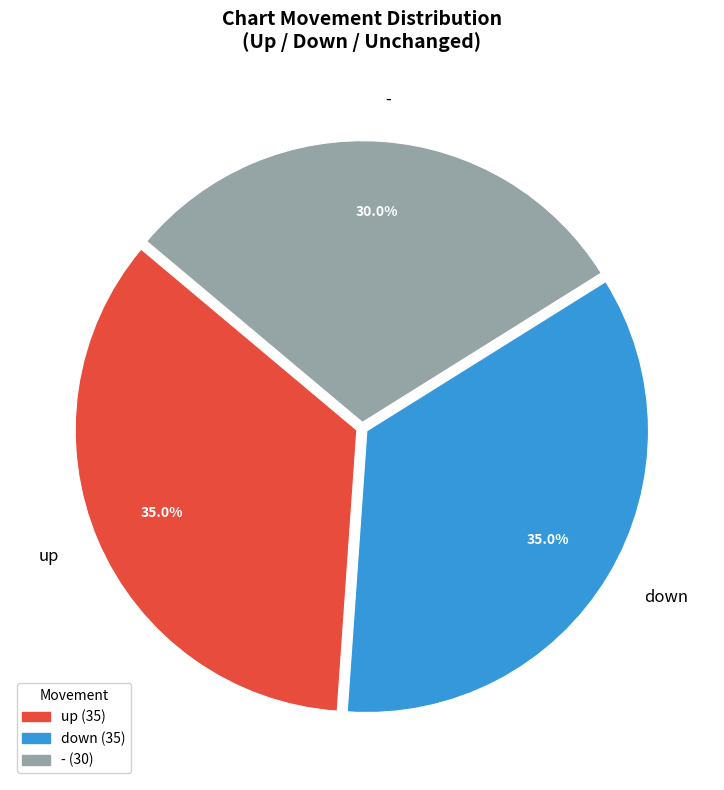

Which slice is the smallest?

-